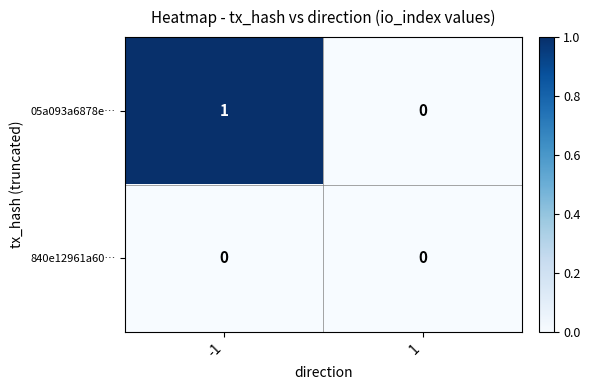

Which series has the largest total across all categories?

05a093a6878e…